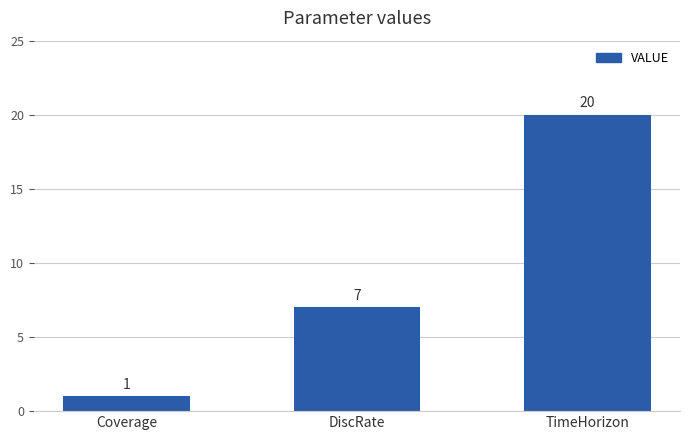

List the labels in order of value, largest first.

TimeHorizon, DiscRate, Coverage